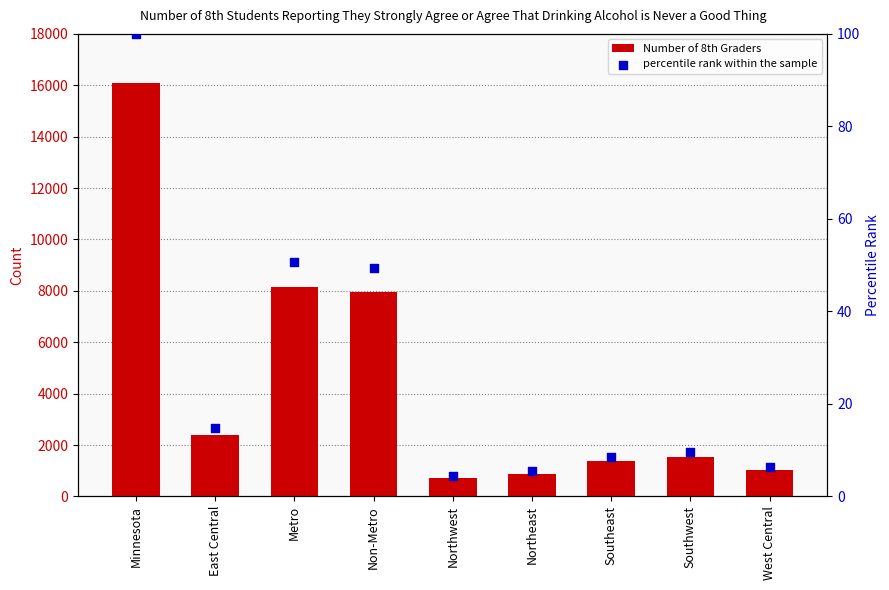

Which series contains the highest Y value?

Number of 8th Graders